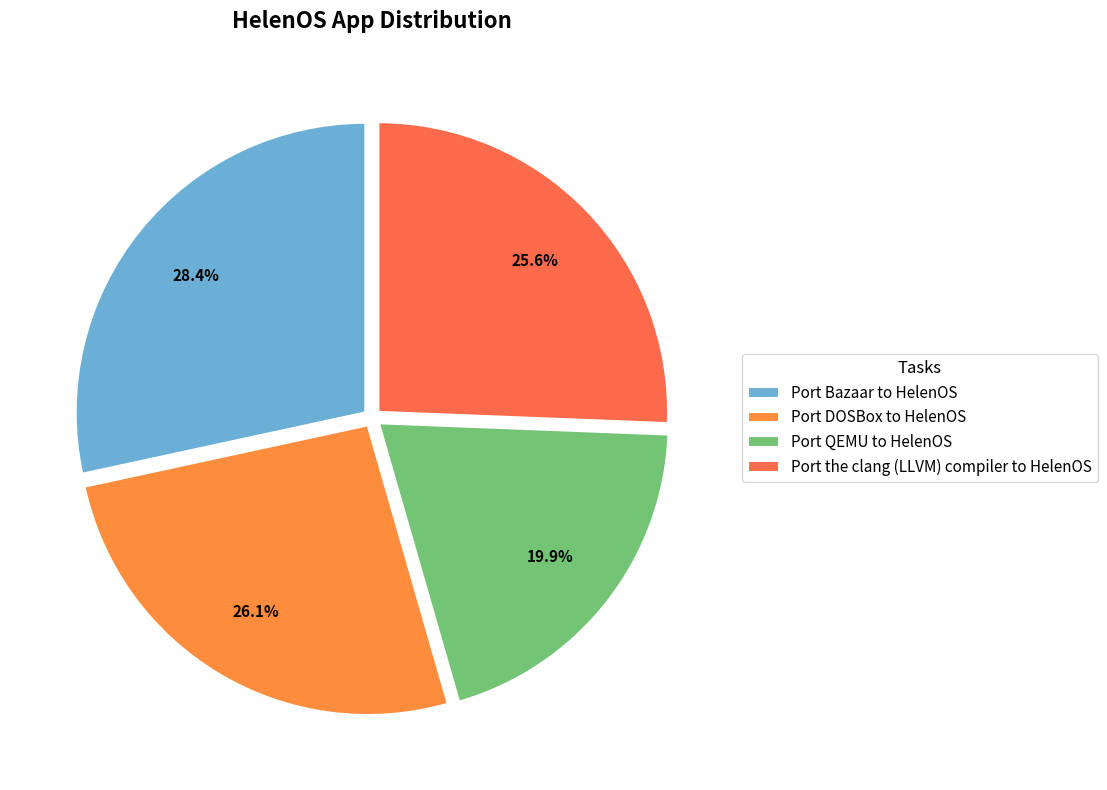

Which category has the biggest portion of the pie?

Port Bazaar to HelenOS